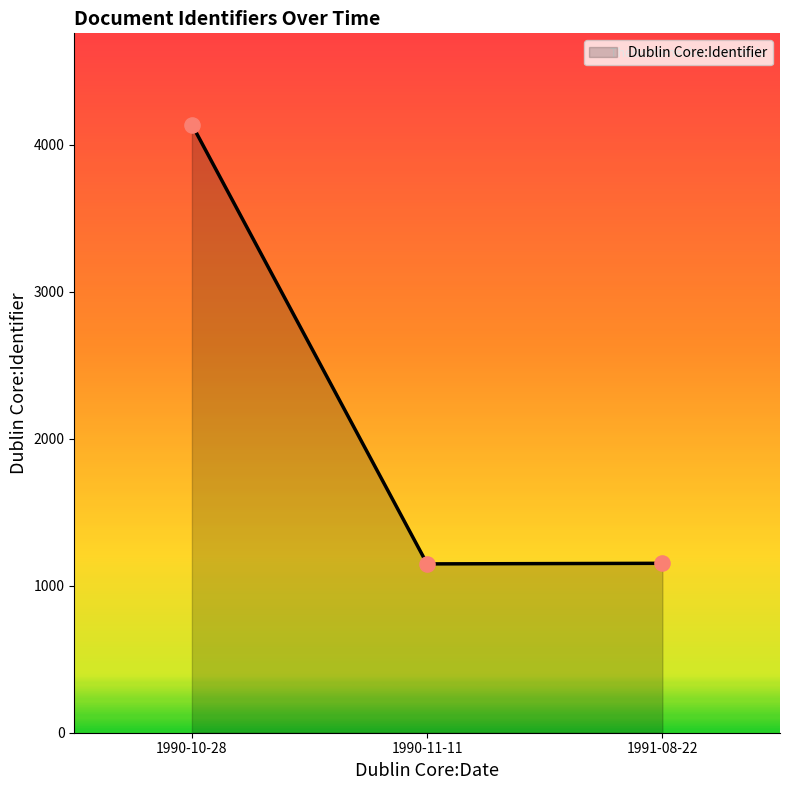

Approximately how many times larger is the value at 1990-11-11 compared to 1990-10-28?

0.3